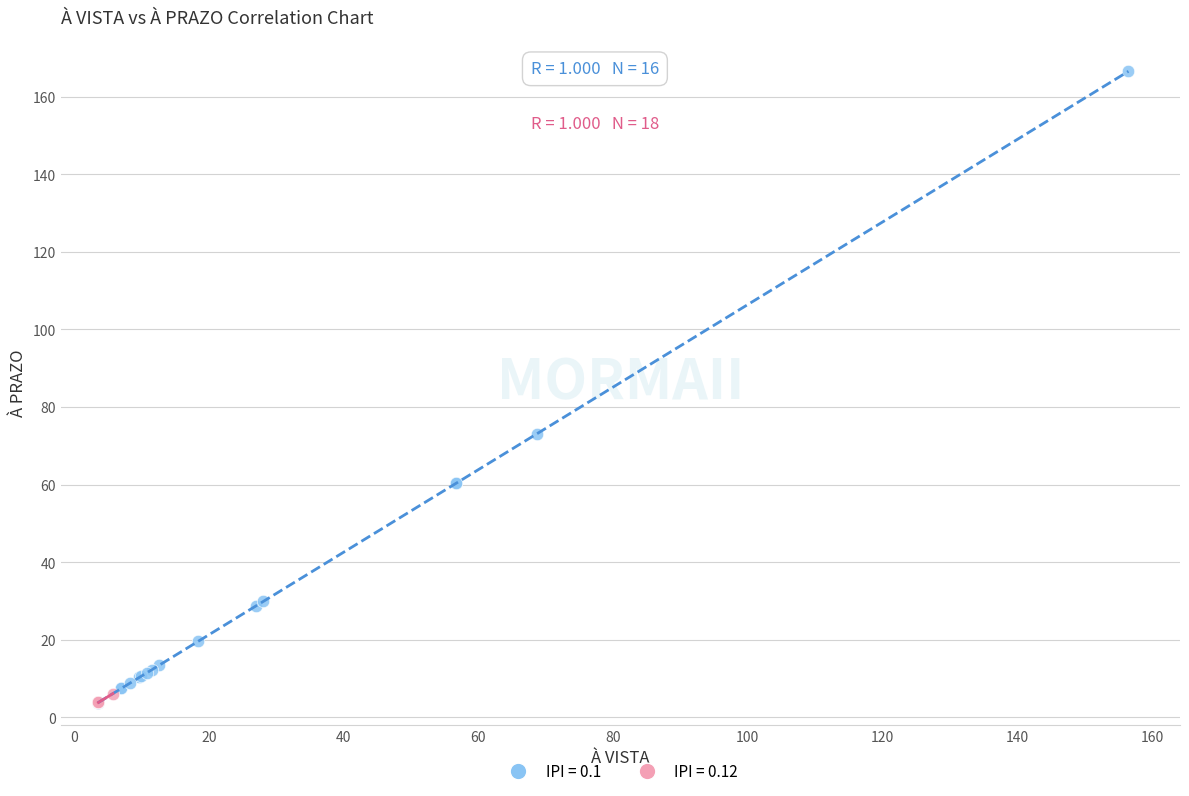

Which series has the widest spread of Y values?

IPI = 0.1